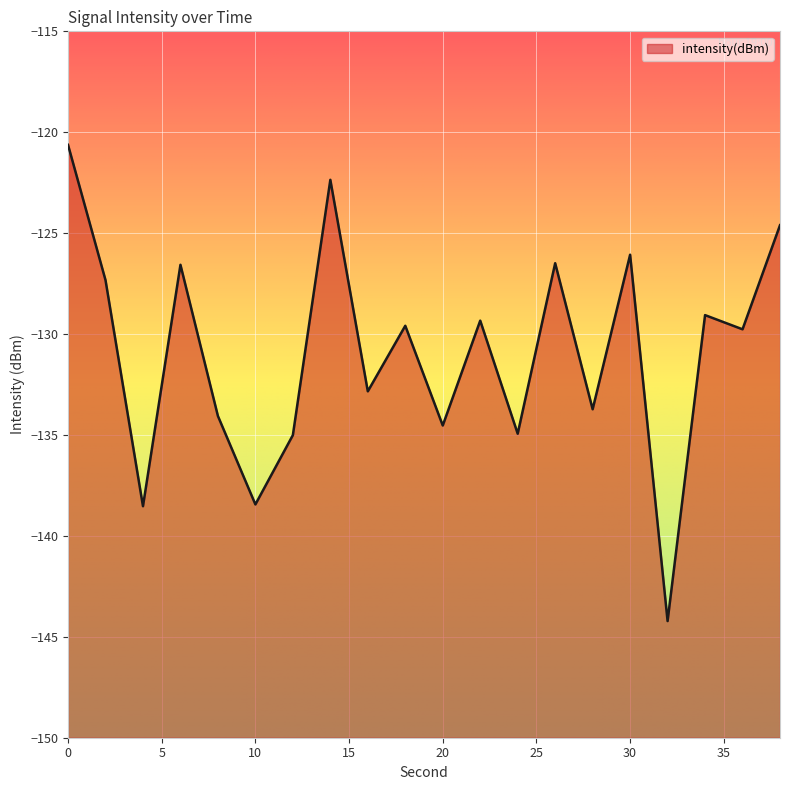

Where is the first local maximum?

6